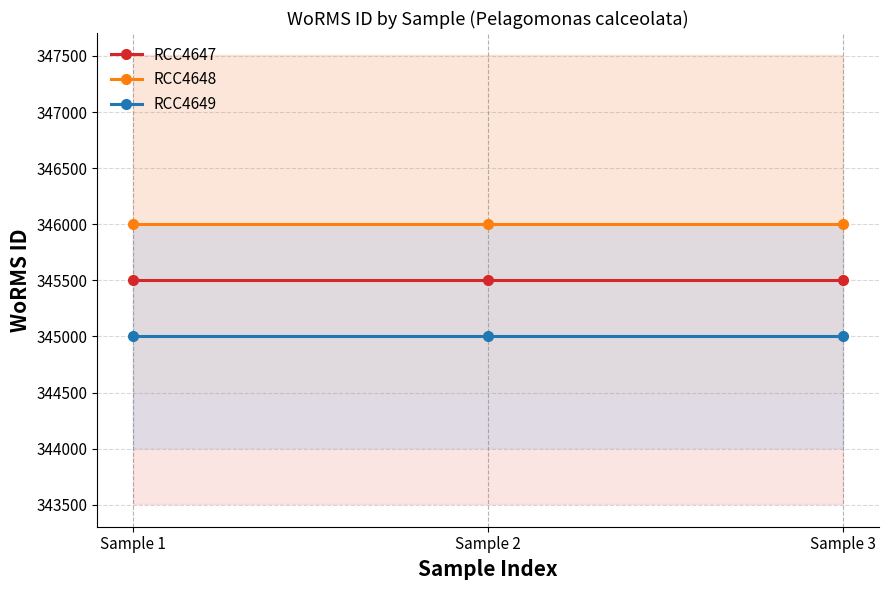

What are all the series names shown in the legend?

RCC4647, RCC4648, RCC4649